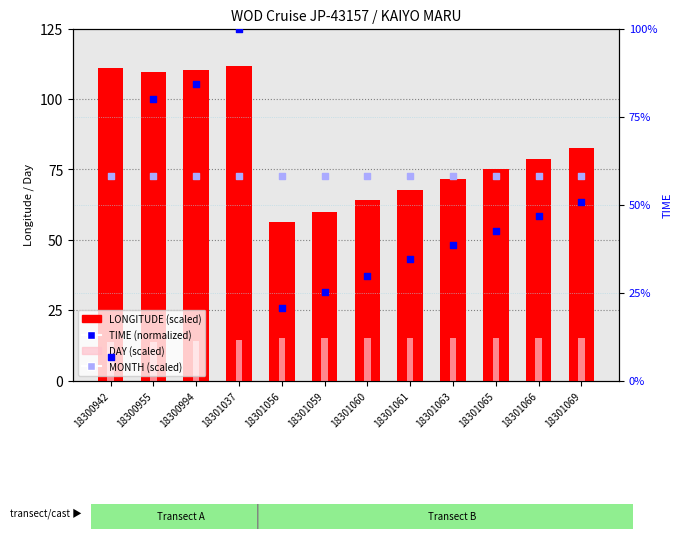

At which category is the sum across all series the highest?

18301037